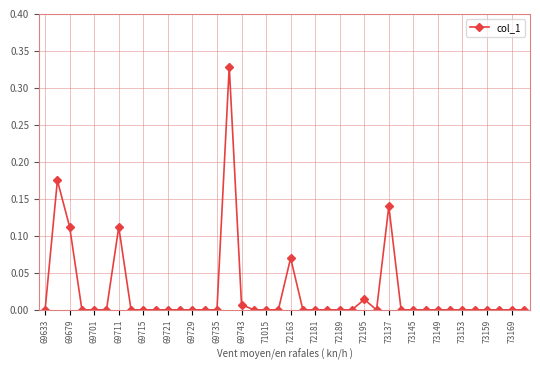

What is the sum of all values?

1.0